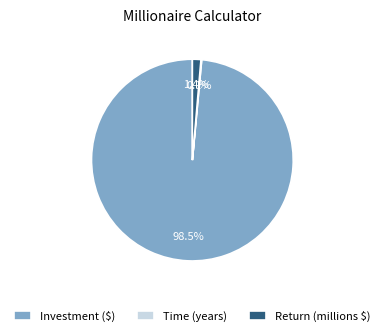

Is Return (millions $) the majority of the pie?

No